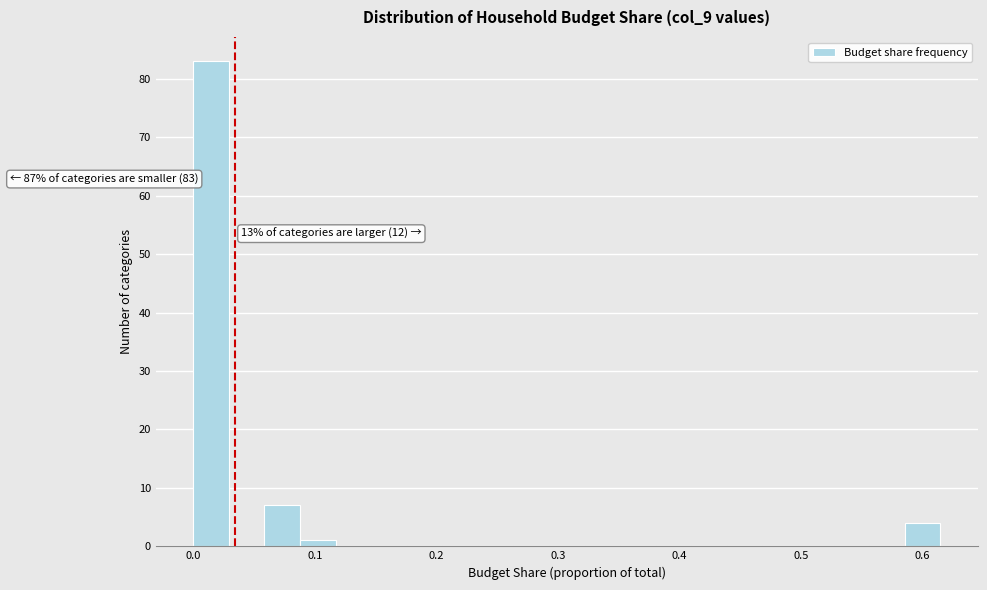

Read against the x-axis, roughly where is the centre of the tallest bar?

0.01